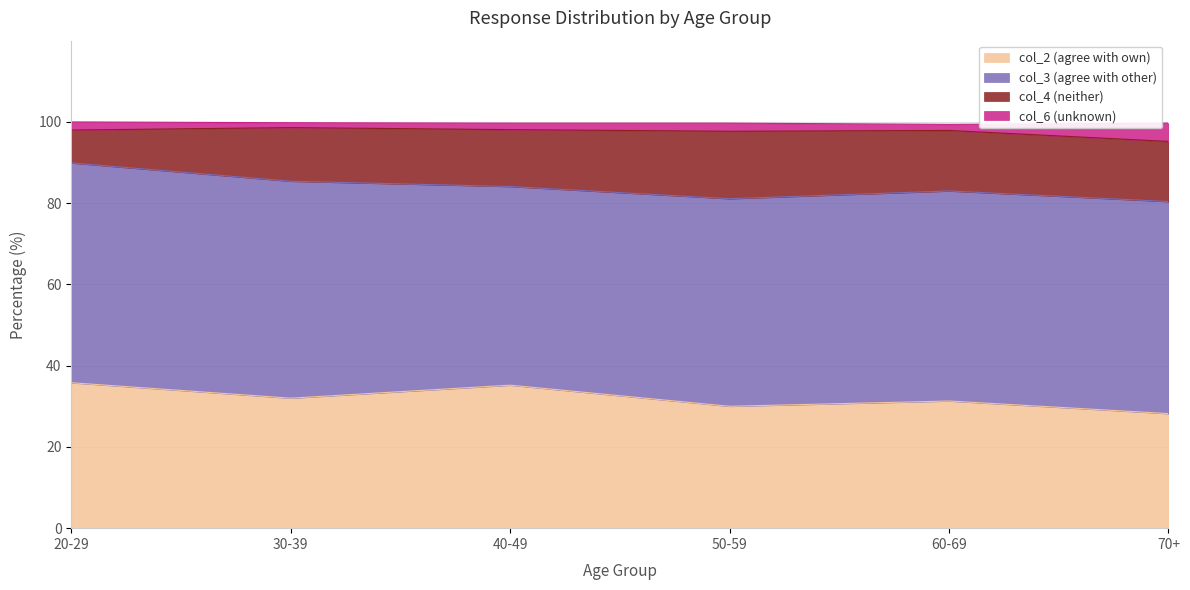

Where is the first local minimum for col_2 (agree with own)?

30-39